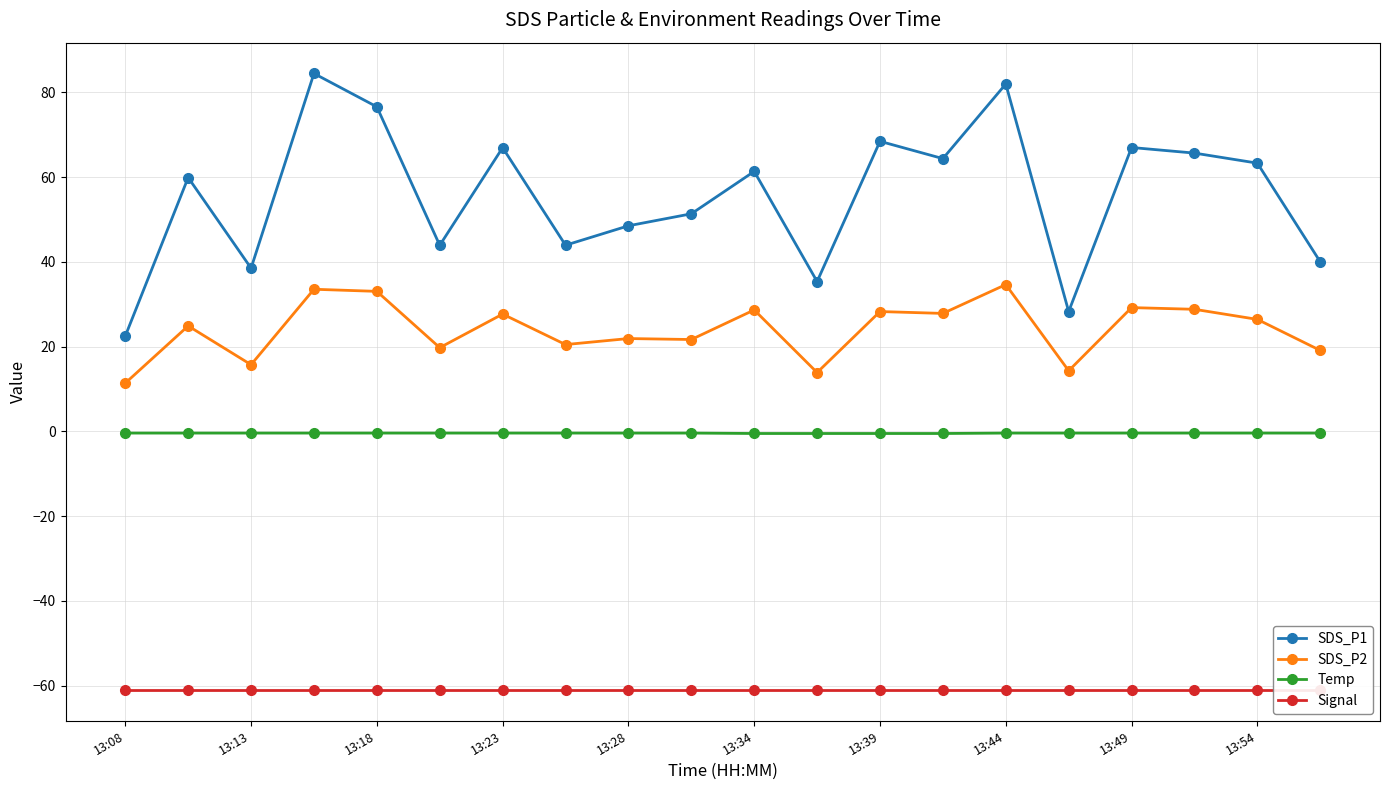

The SDS_P2 series shows 15.7 at 13:13. True or false?

True